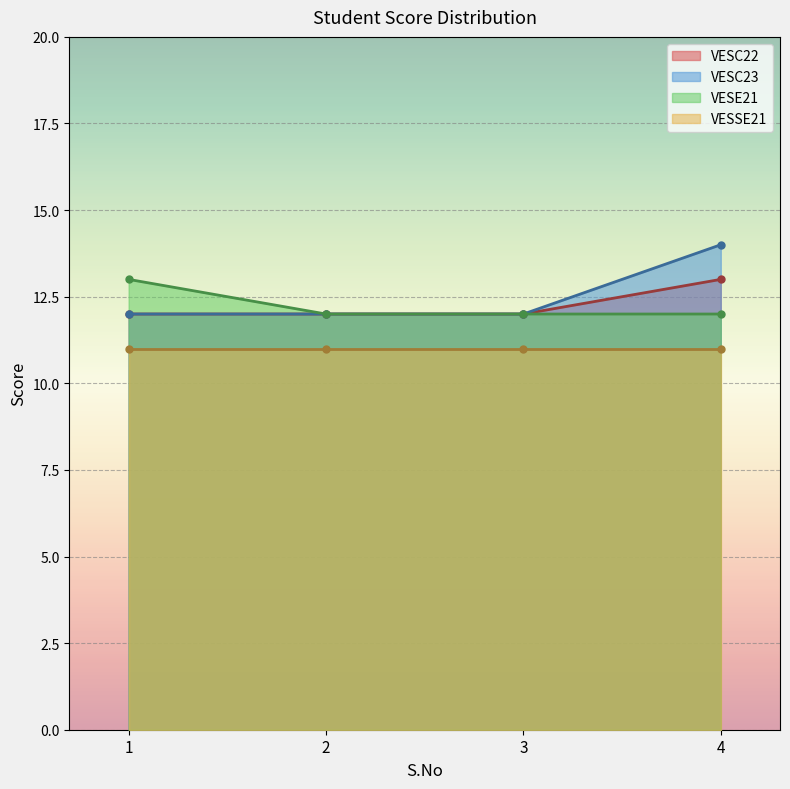

What is the value of the VESE21 point at the 4th from the left?

12